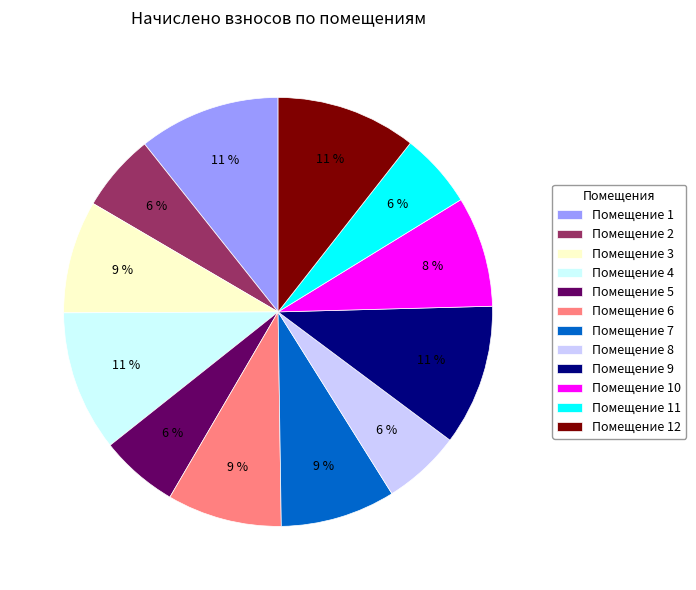

True or false: Помещение 10 accounts for 16% of the total.

False